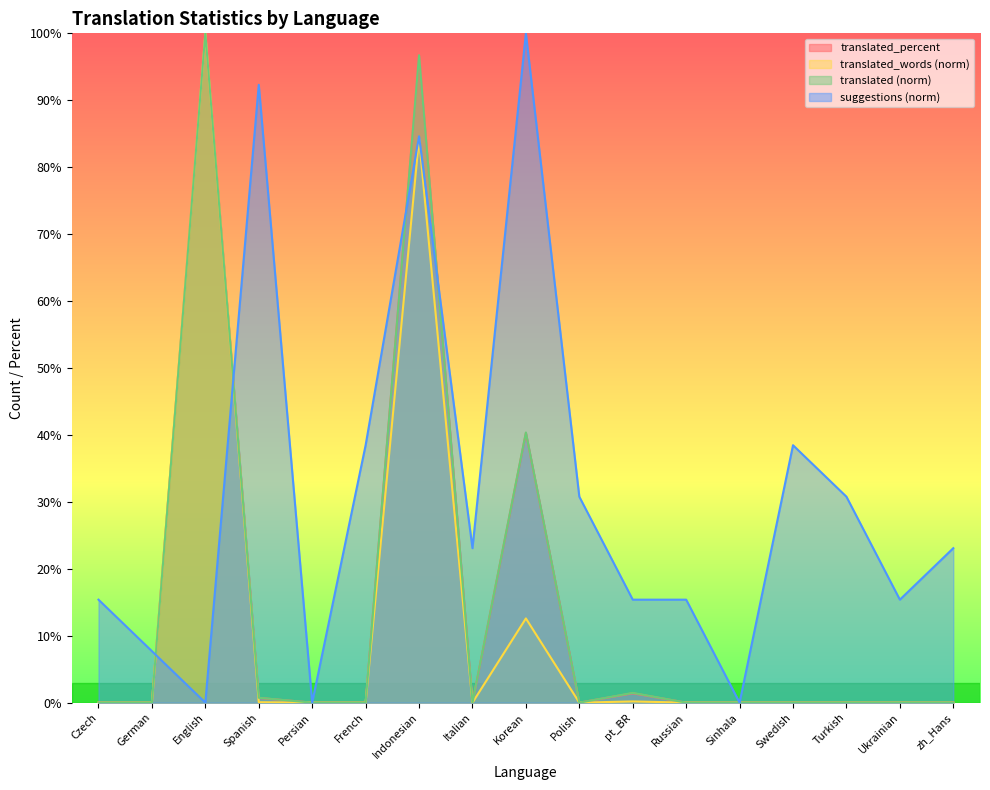

At which category does translated reach its first local valley?

Italian